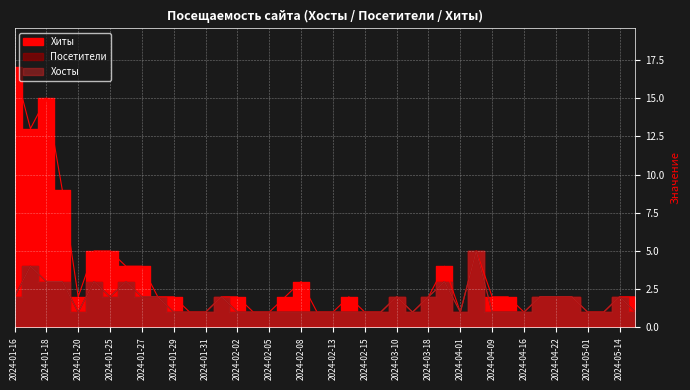

True or false: Посетители and Хосты cross at least once.

False